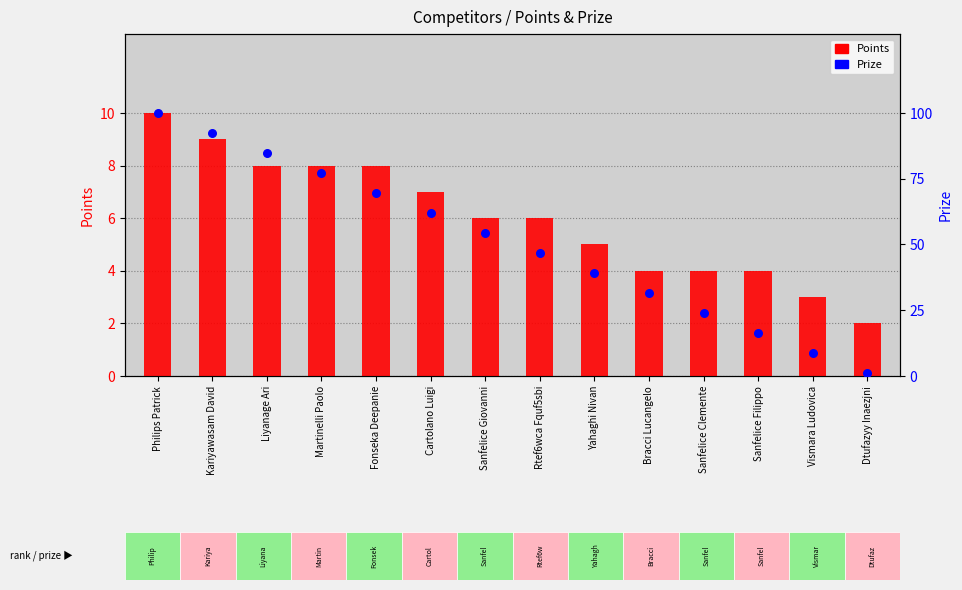

Which series contains the lowest Y value?

Prize